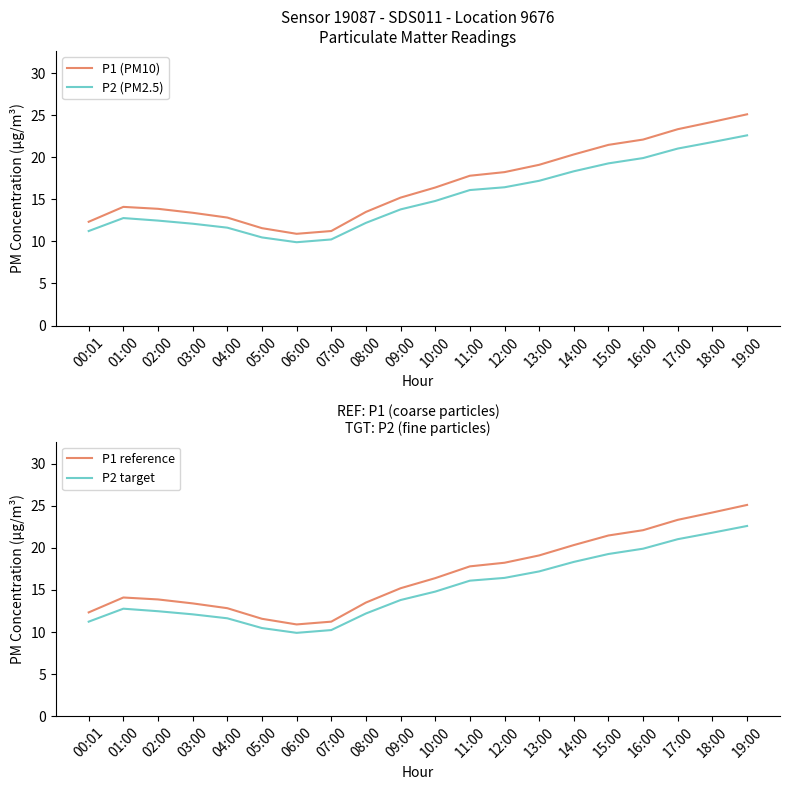

What is the difference between the maximum and minimum values in the P2 target series?

12.7